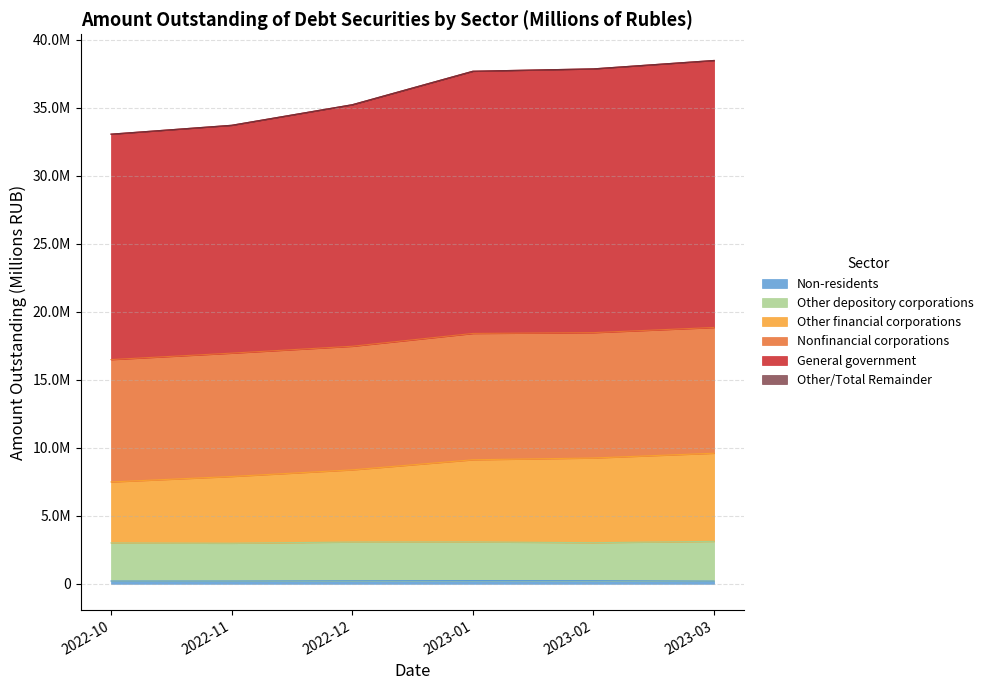

At which category is the sum across all series the highest?

2023-03